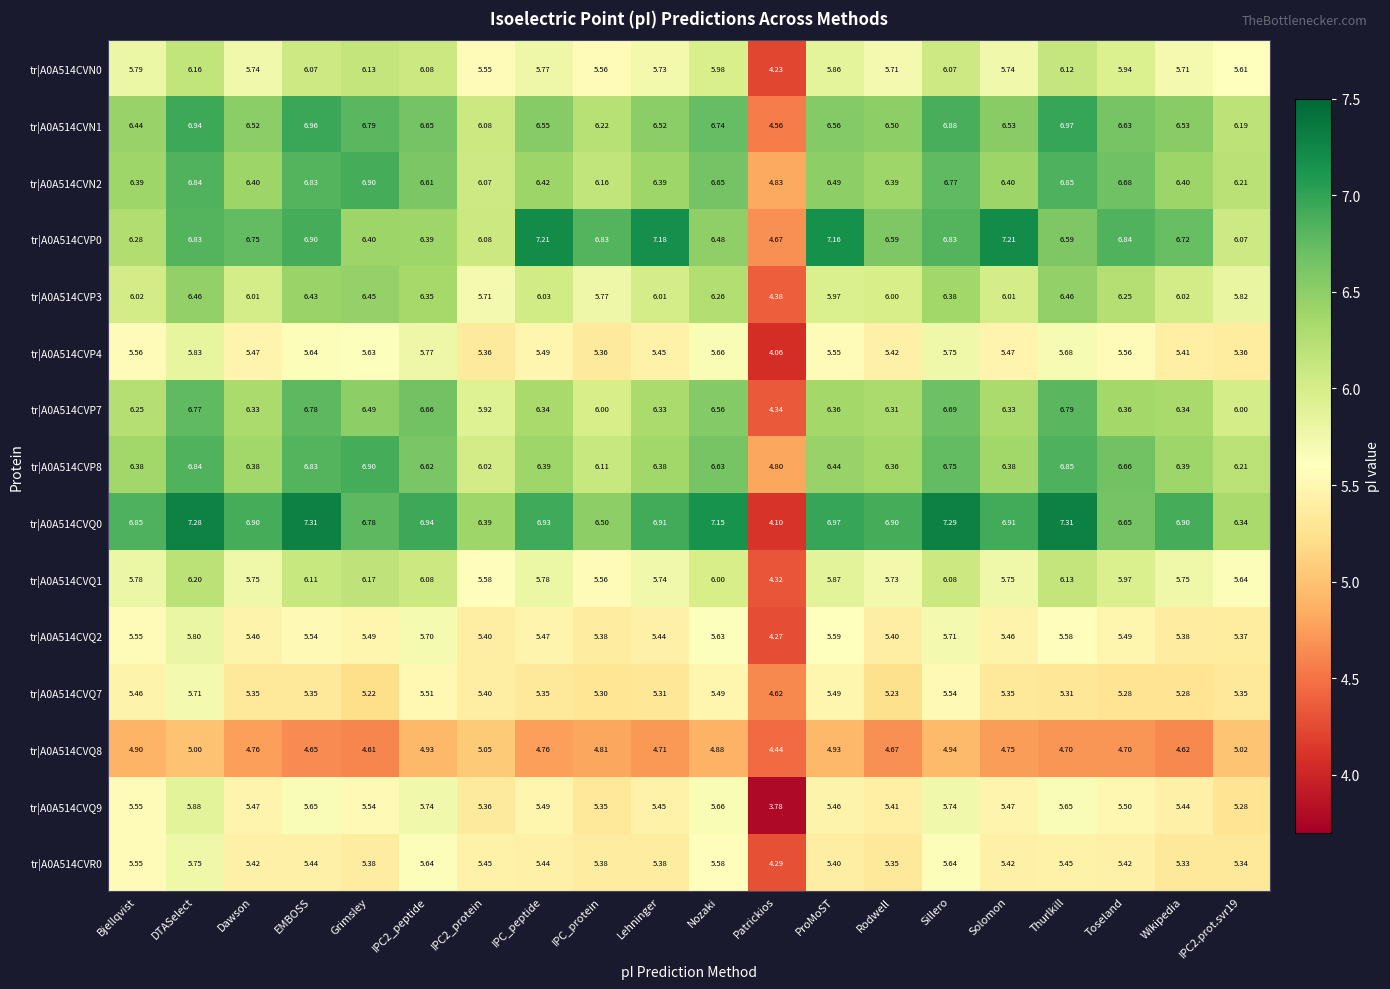

At which category is the sum across all series the highest?

DTASelect